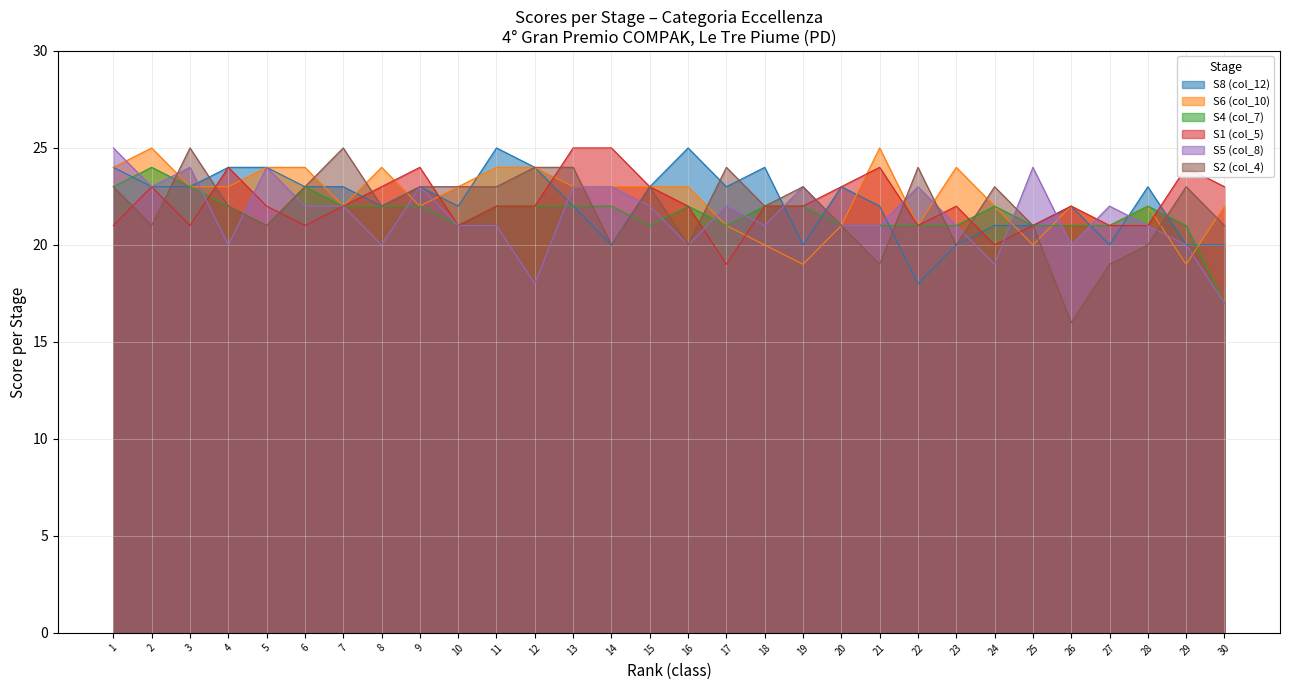

What is the spread (max minus min) of values at 12?

6